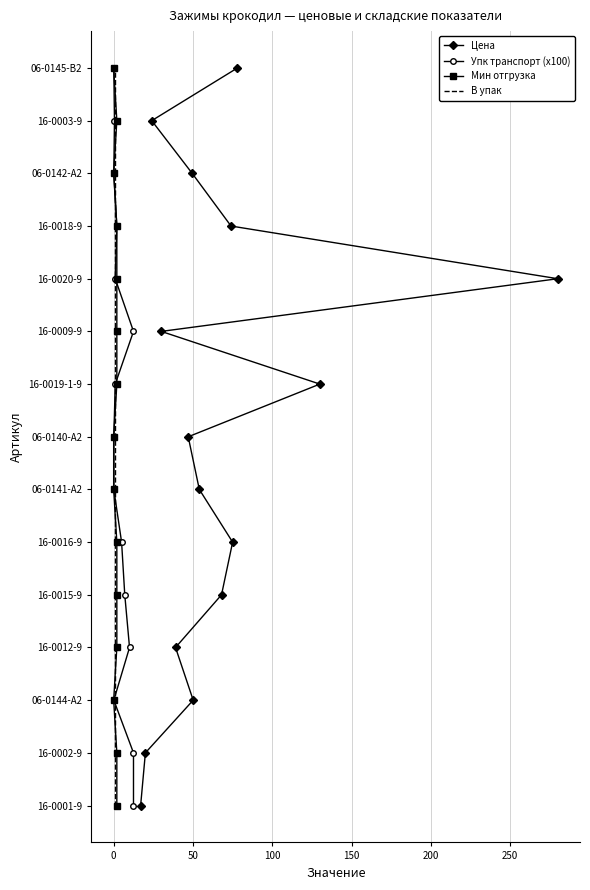

Count the number of data series in this chart.

4